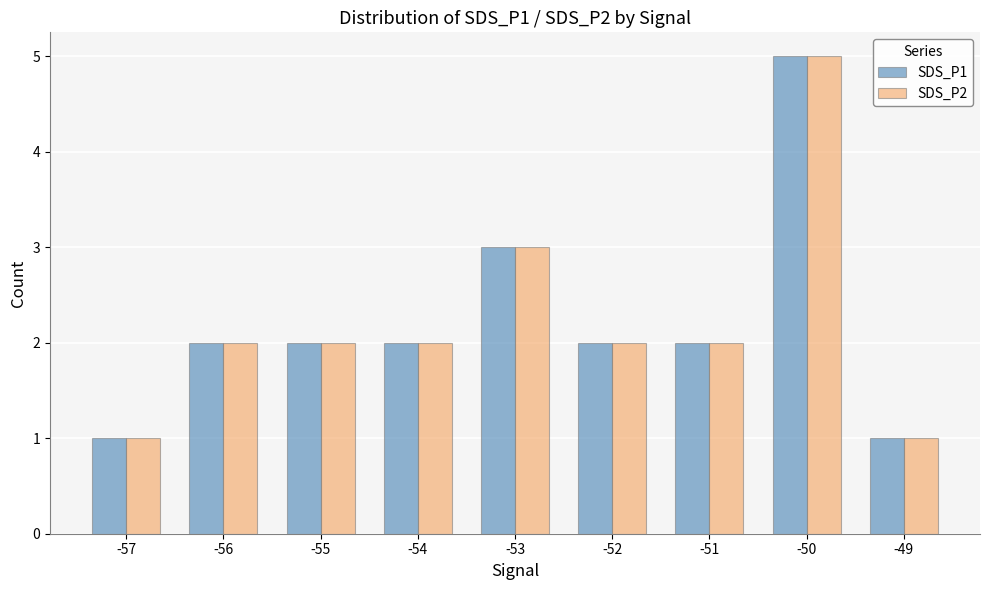

What is the total value across all series at -52?

4